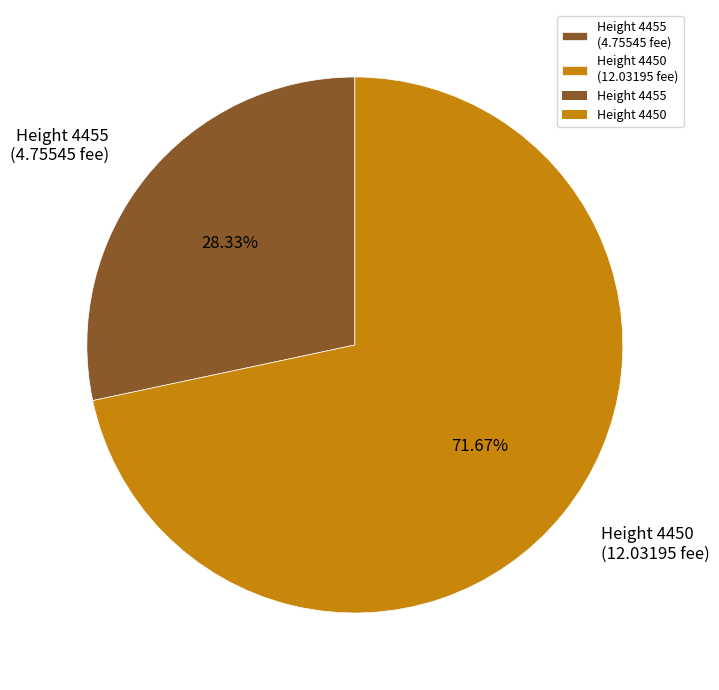

Is there any slice that represents more than half of the pie?

Yes